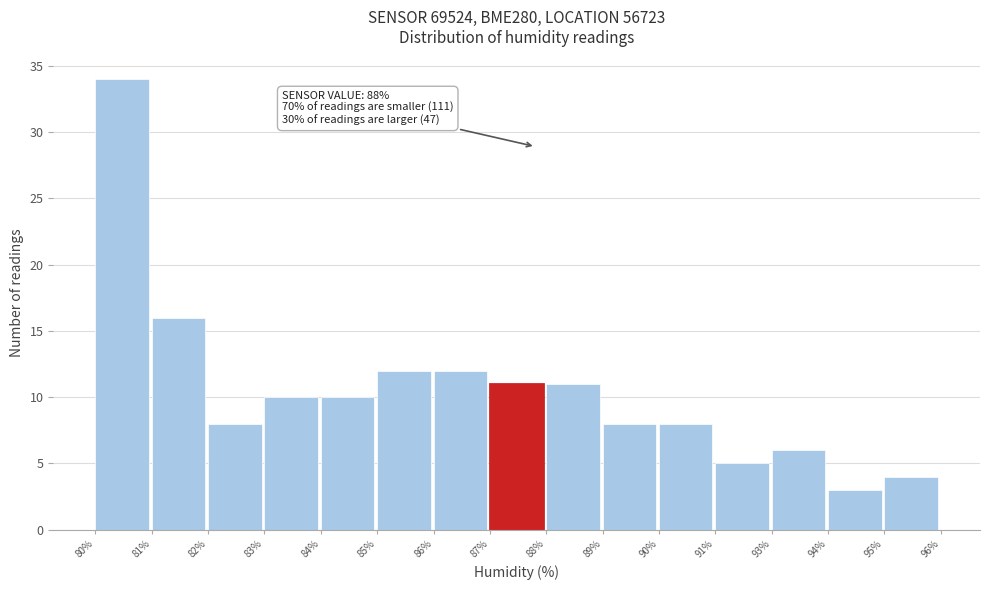

Reading right to left, list all the values displayed in this chart.

4	3	6	5	8	8	11	11	12	12	10	10	8	16	34